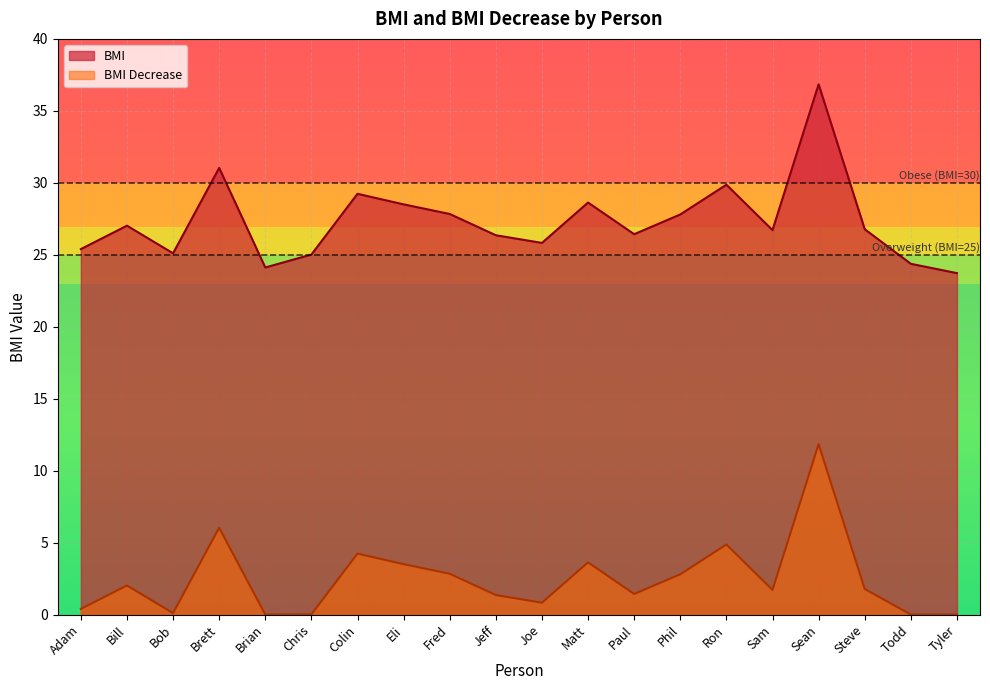

What is the value of the BMI Decrease point at the 16th from the left?

1.7